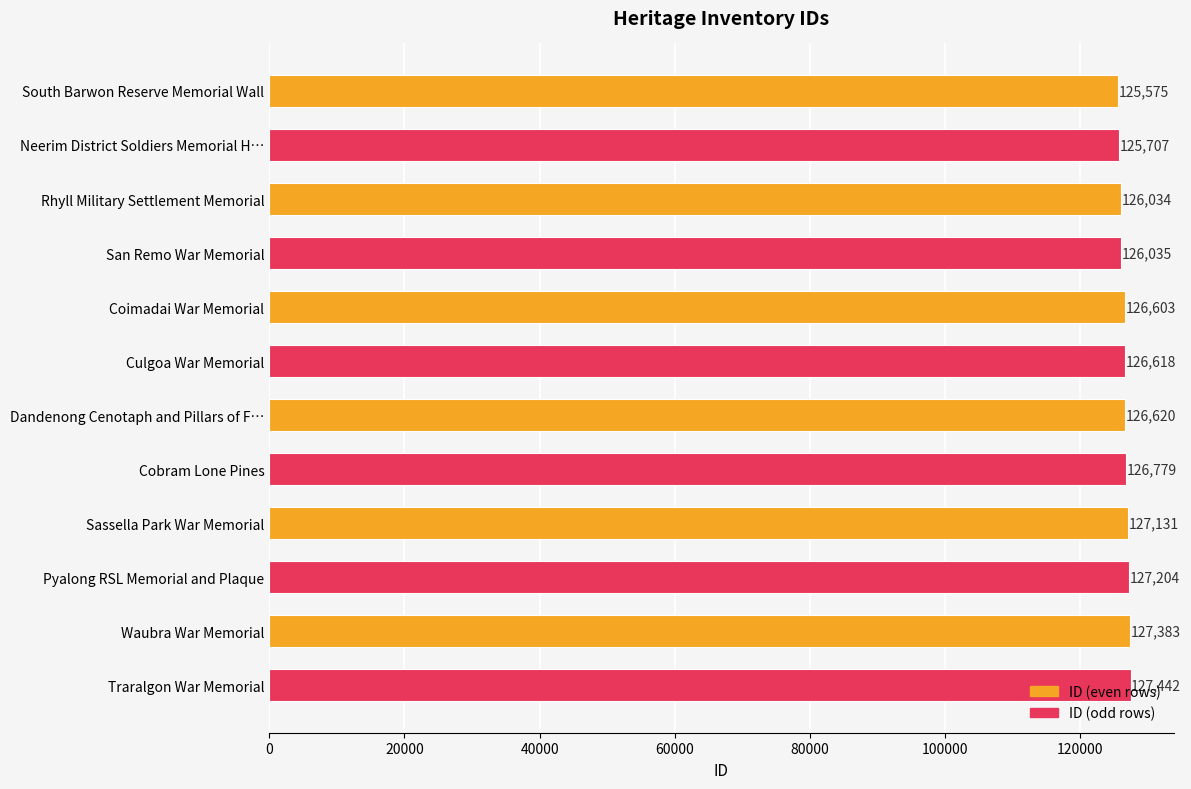

Rank the categories by value from highest to lowest.

Traralgon War Memorial, Waubra War Memorial, Pyalong RSL Memorial and Plaque, Sassella Park War Memorial, Cobram Lone Pines, Dandenong Cenotaph and Pillars of F…, Culgoa War Memorial, Coimadai War Memorial, San Remo War Memorial, Rhyll Military Settlement Memorial, Neerim District Soldiers Memorial H…, South Barwon Reserve Memorial Wall